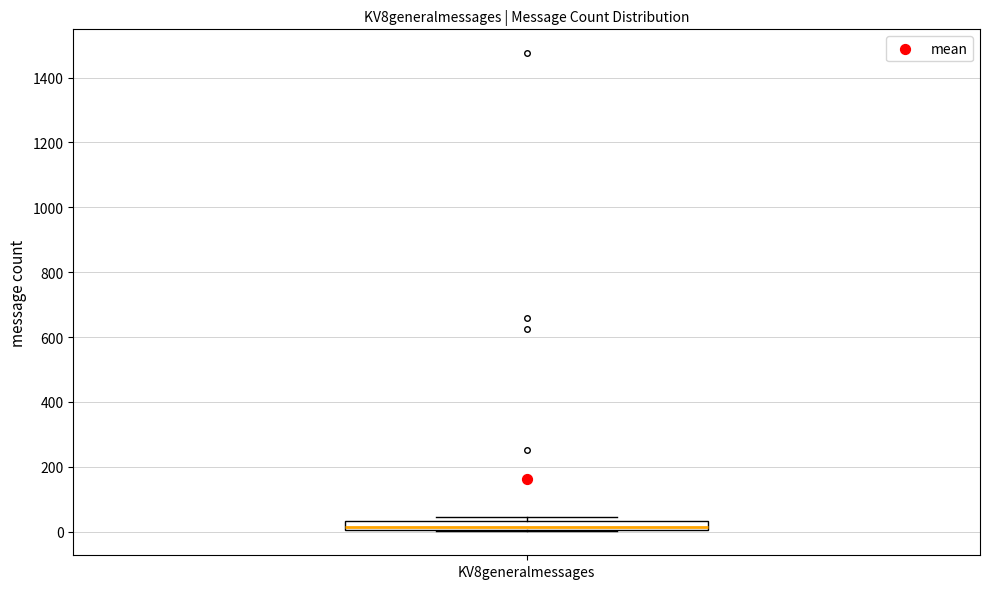

Where does the median line of the box for KV8generalmessages sit on the y-axis? The values are not printed on the chart, so give them approximately, as read against the axis.

20